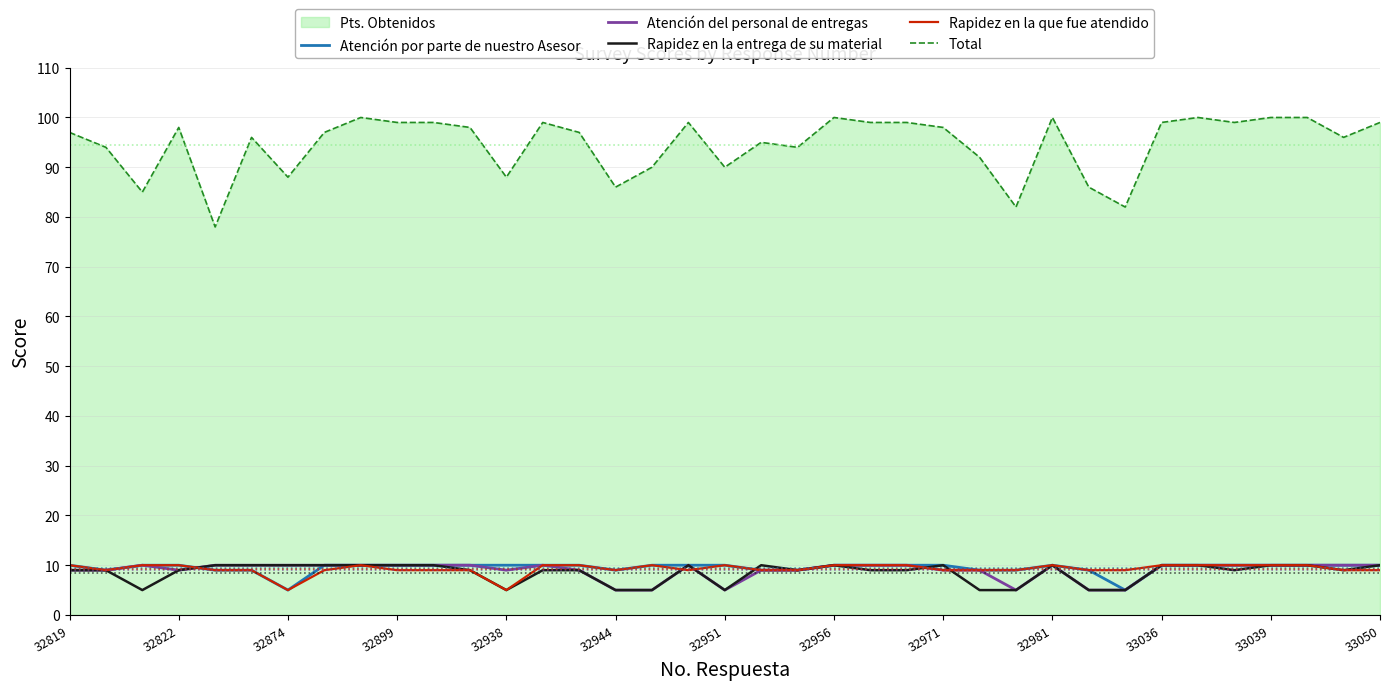

What is the sum of the Rapidez en la entrega de su material values at 17 and 19?

20